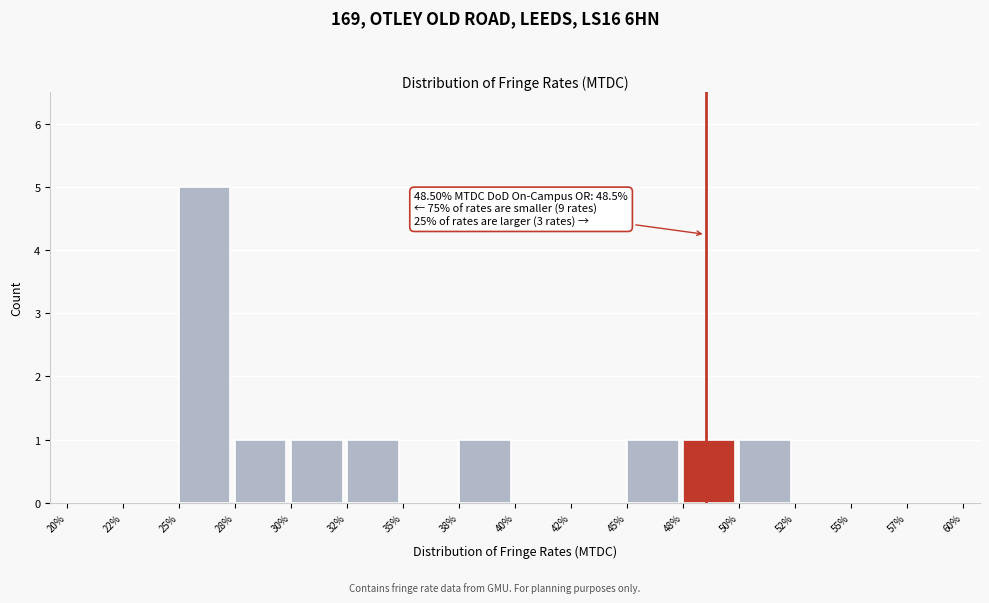

Reading left to right, list all the values displayed in this chart.

20%=0	22%=0	25%=5	28%=1	30%=1	32%=1	35%=0	38%=1	40%=0	42%=0	45%=1	48%=1	50%=1	52%=0	55%=0	57%=0